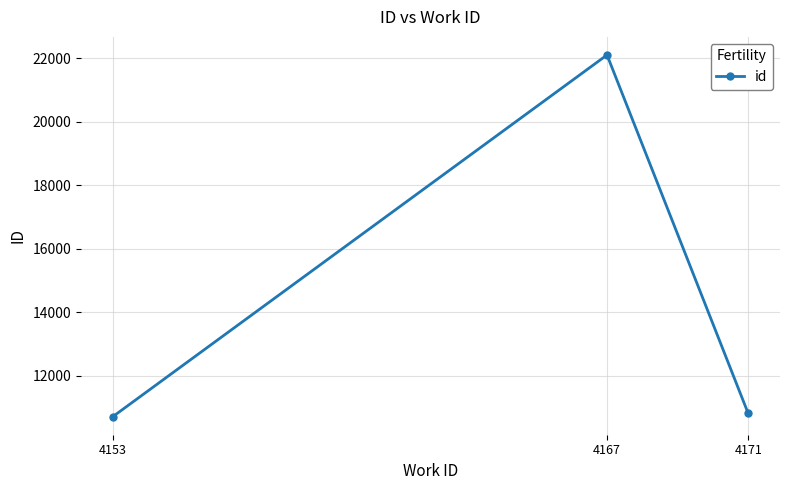

Which category has the highest value across all series?

4167